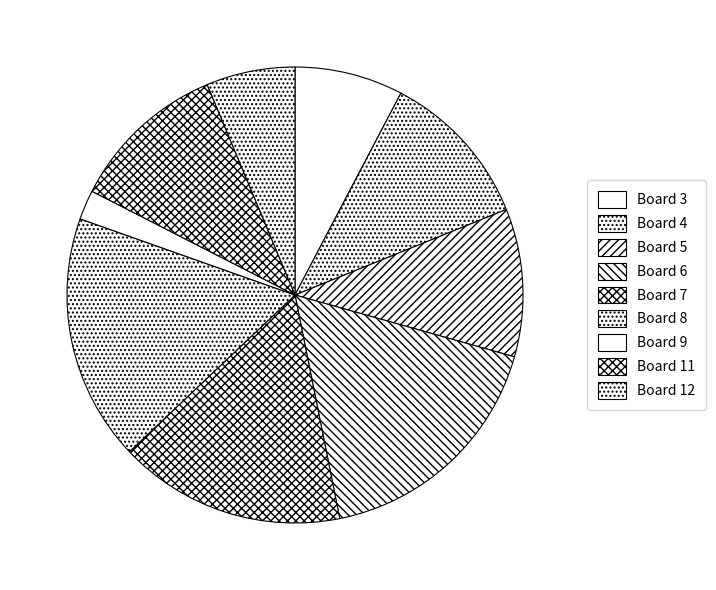

How many slices are in this pie chart?

9